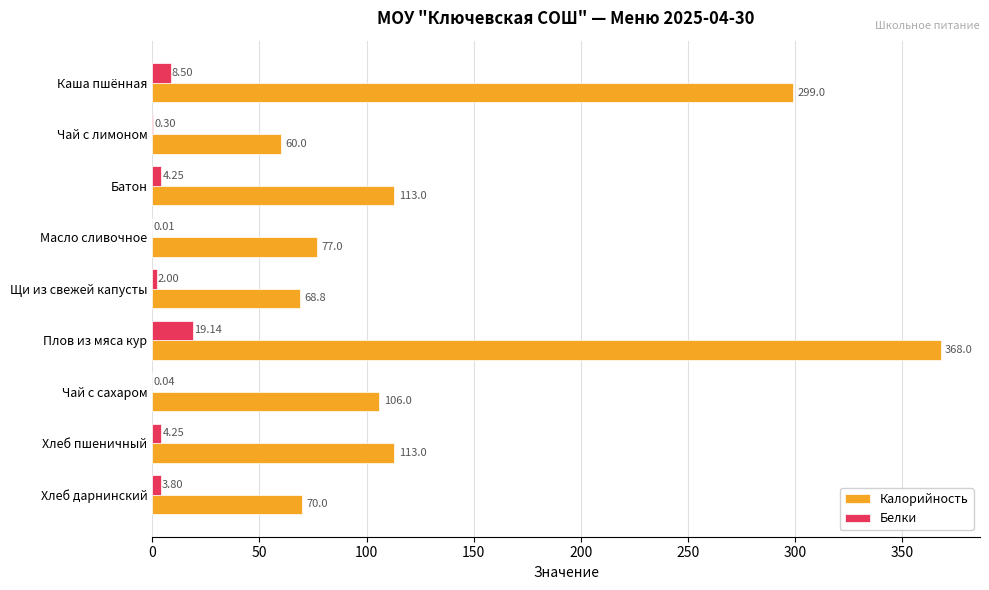

Which series has the largest total across all categories?

Калорийность